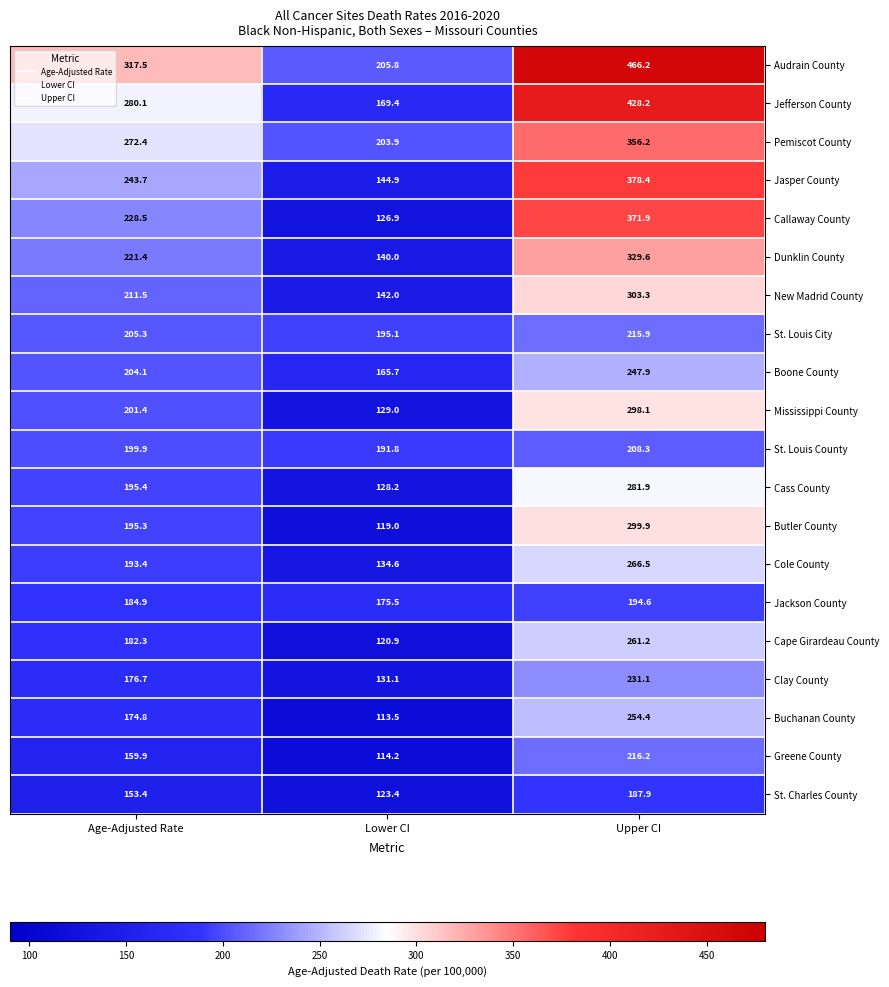

What is the highest value of the Butler County series?

299.9